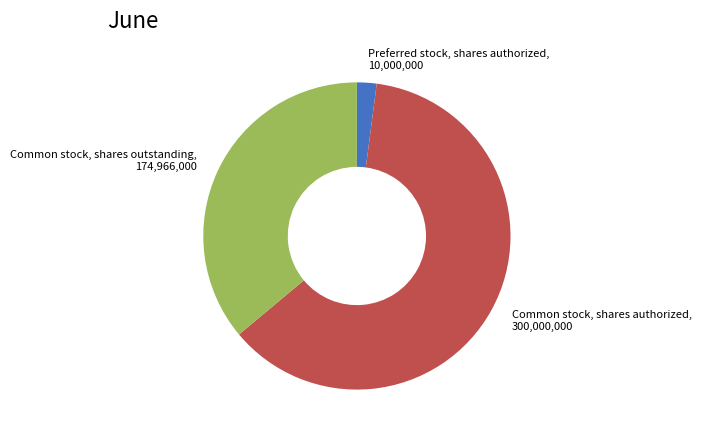

Which category has the smallest portion of the pie?

Preferred stock, shares authorized